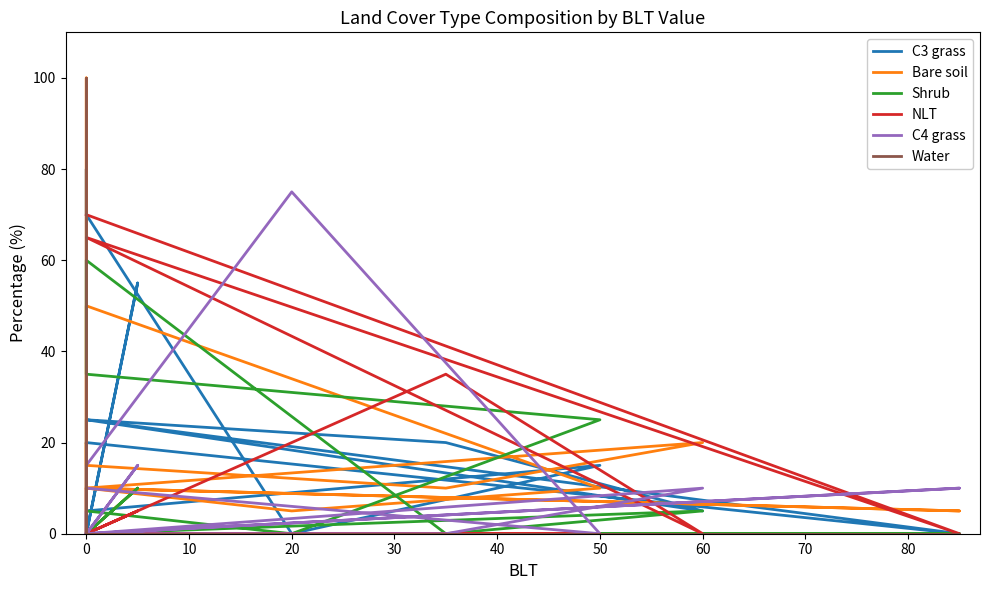

What is the label of the 10th point from the left?

80